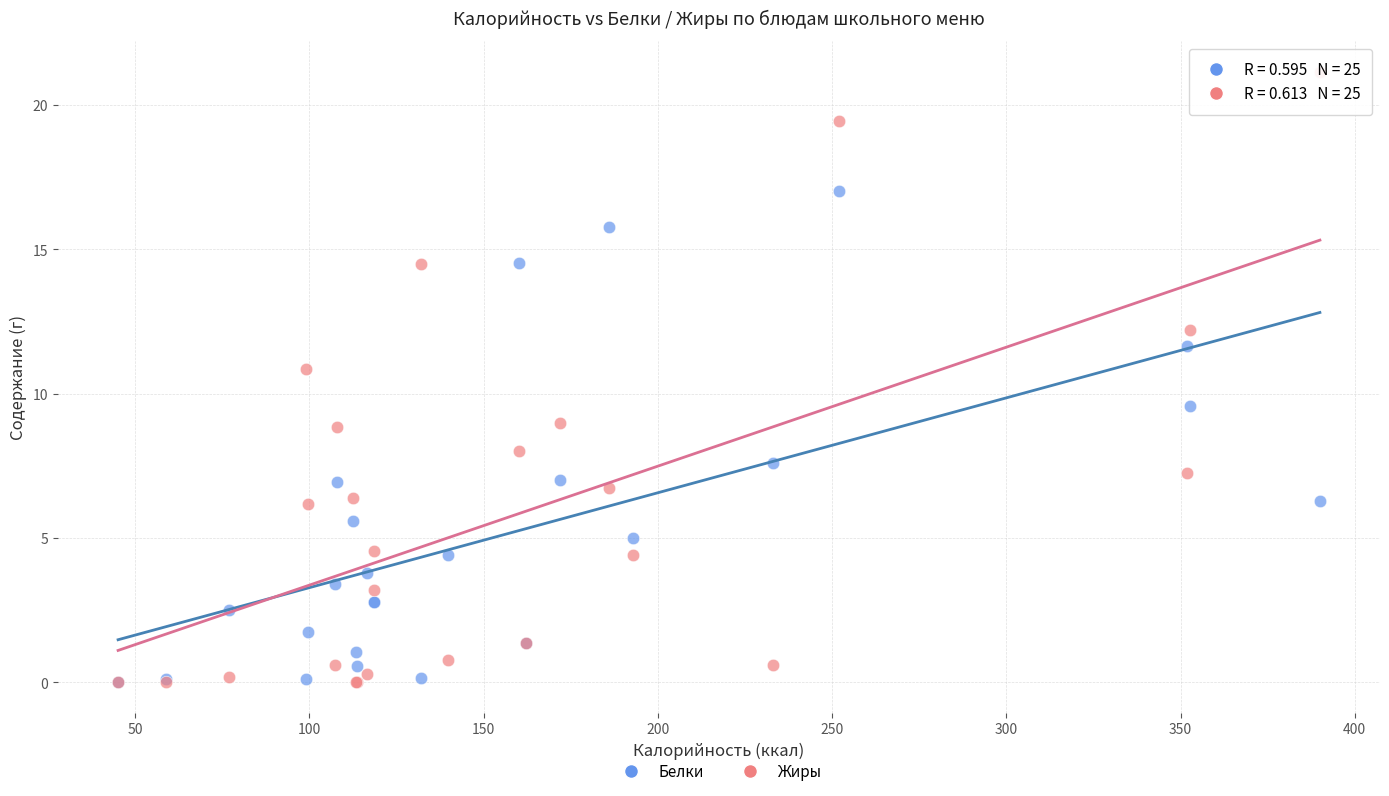

Which series contains the highest Y value?

Жиры